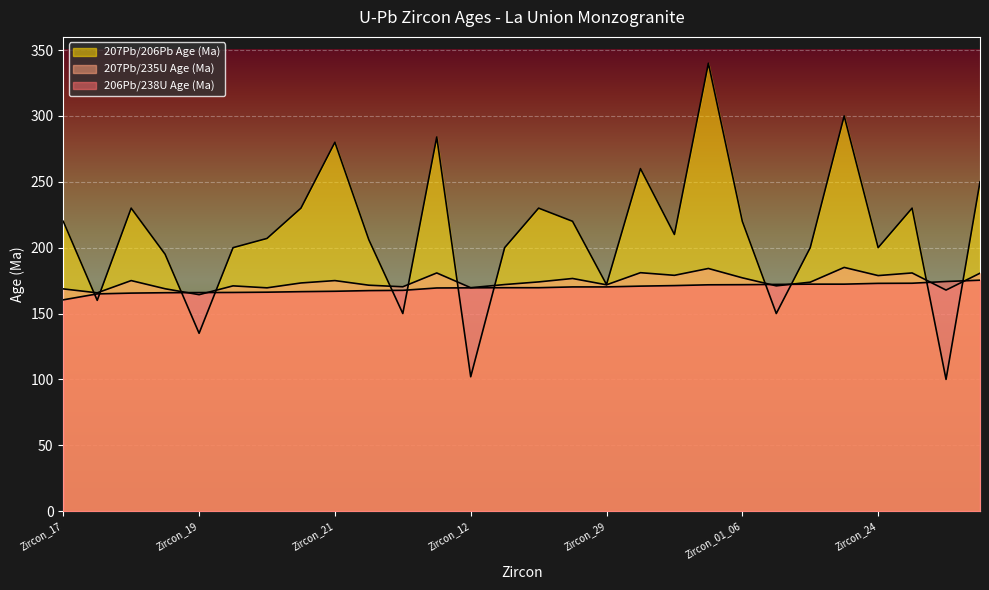

Is it true that 207Pb/235U Age (Ma) equals 282.2 at Zircon_07?

False